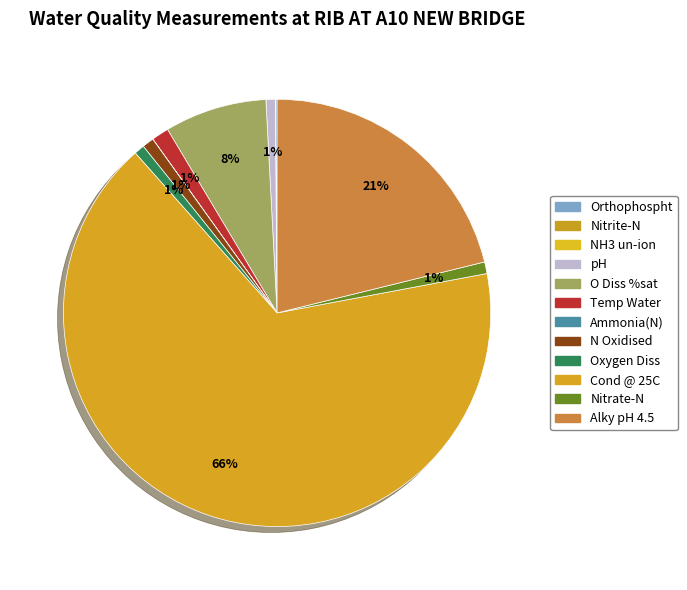

Does Cond @ 25C represent more than half of the total?

Yes